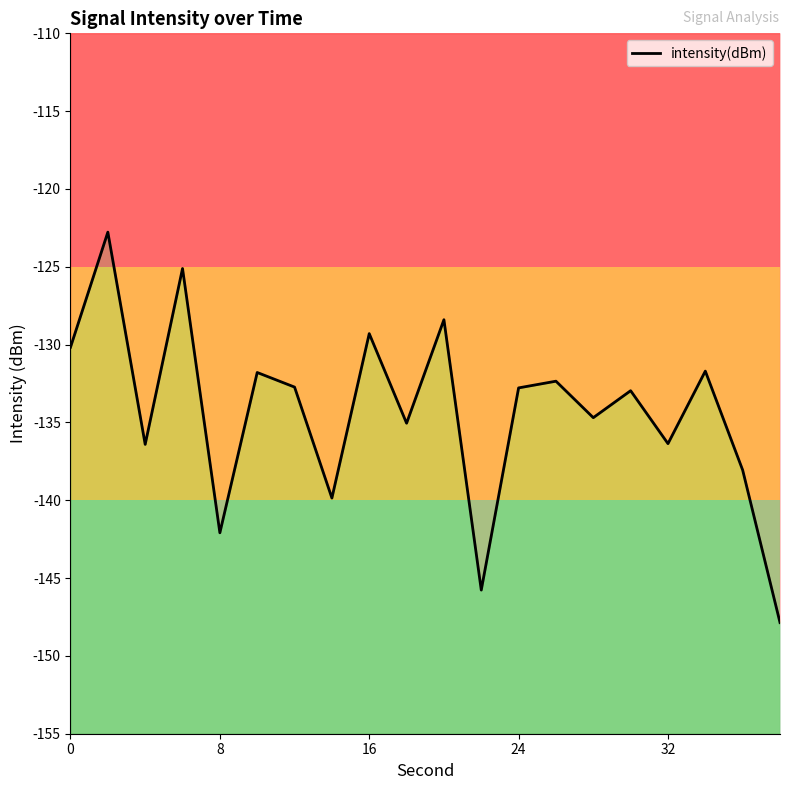

What is the value of the 18th point from the left?

-131.7